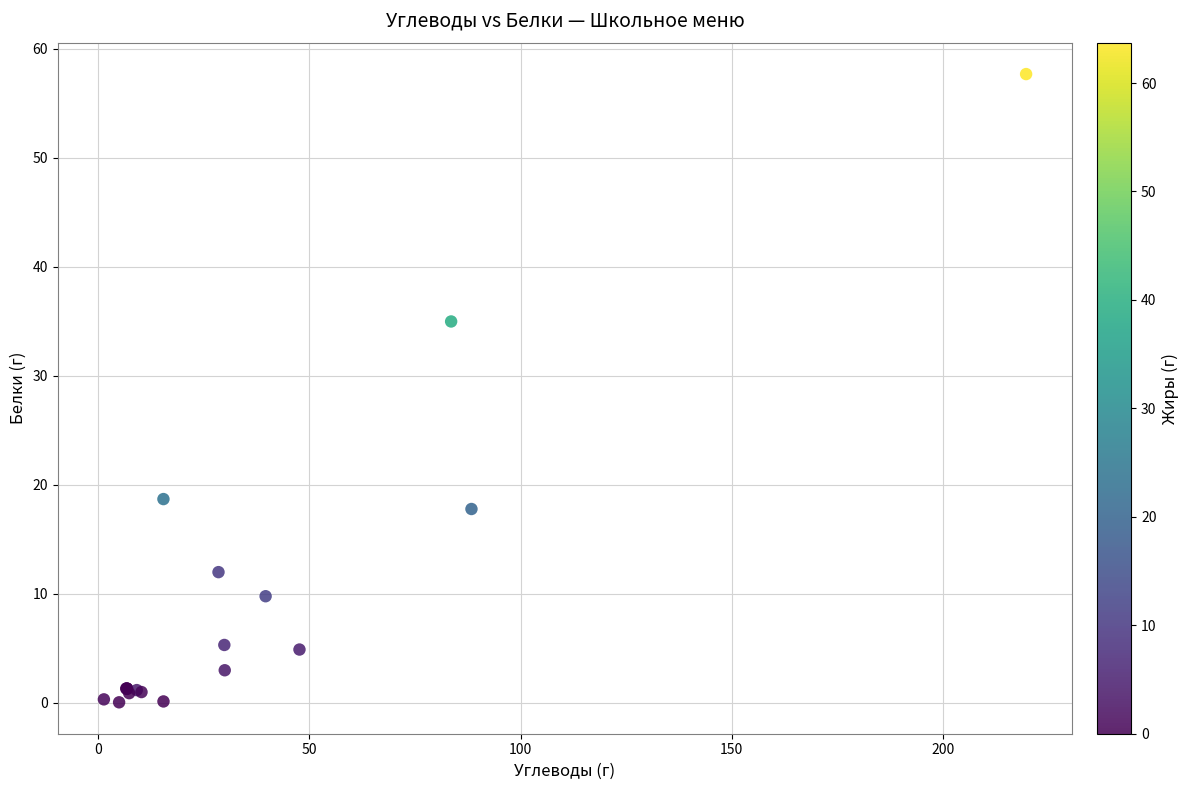

What Y value in the scatter plot is closest to 28?

35.0